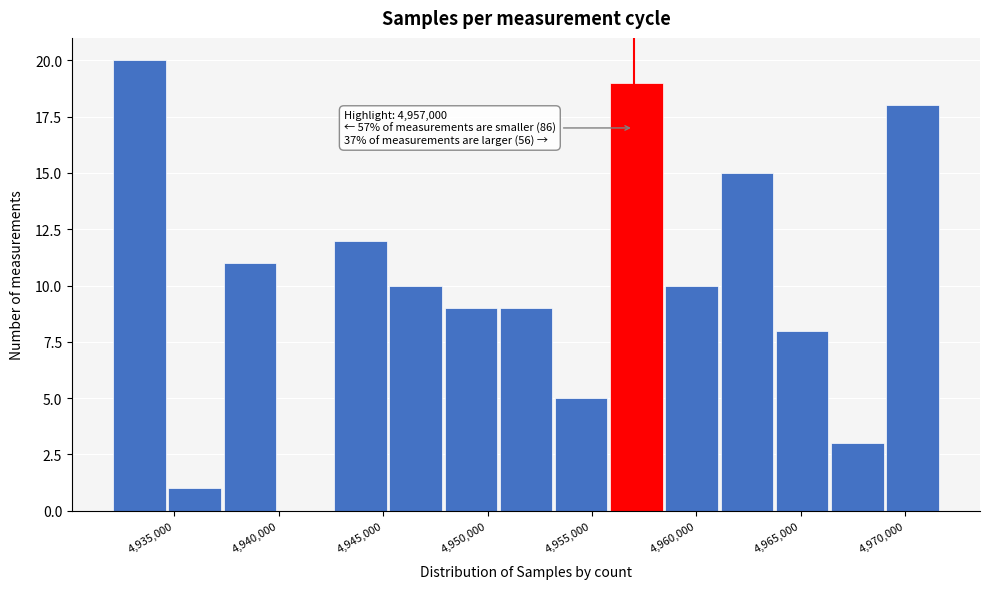

Which range on the x-axis has the tallest bar?

4932000 to 4934500